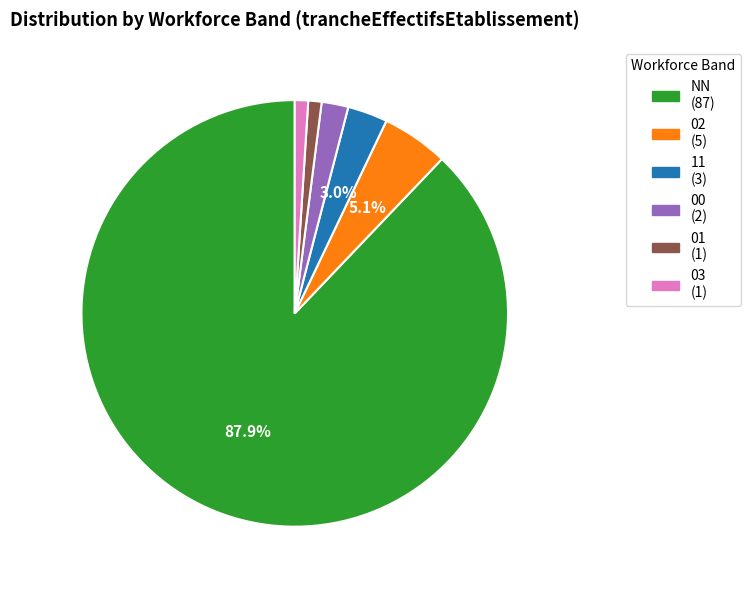

What is the majority slice?

NN